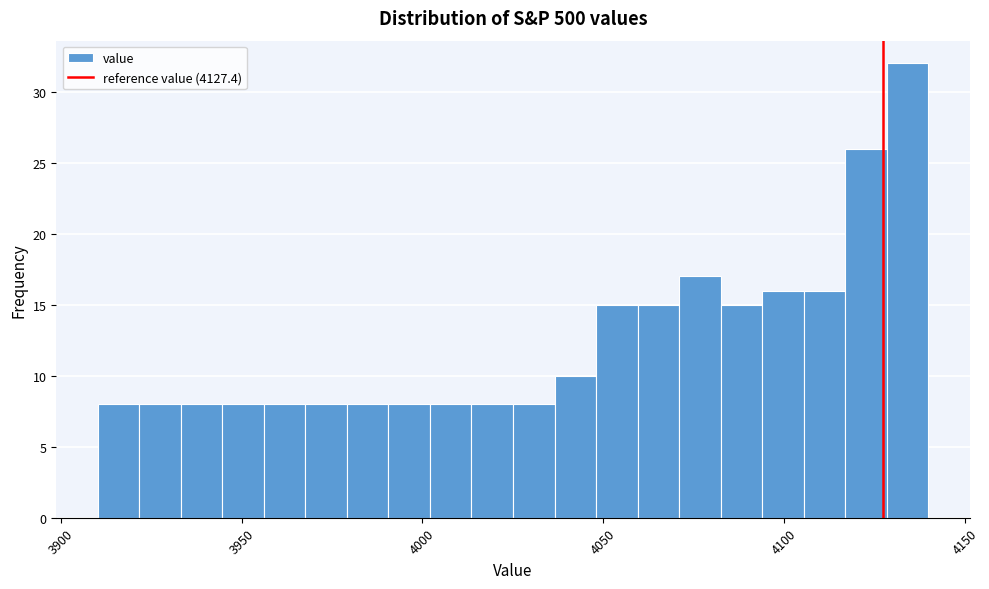

Around what value on the x-axis is the tallest bar? Give the approximate position of its centre, as read against the axis.

4135